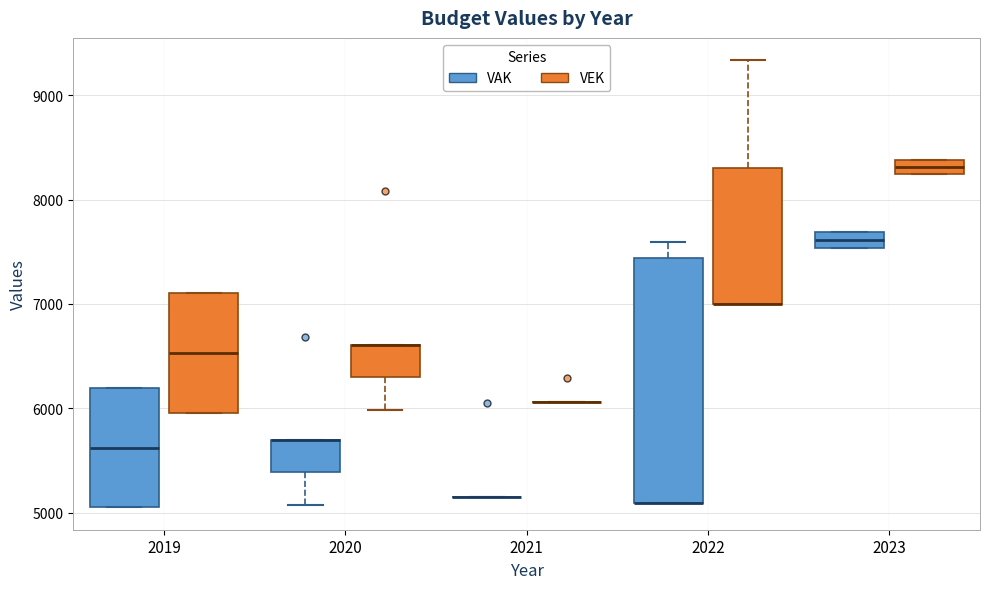

Which box is the tallest, from its lower edge to its upper edge?

2022 (VAK)